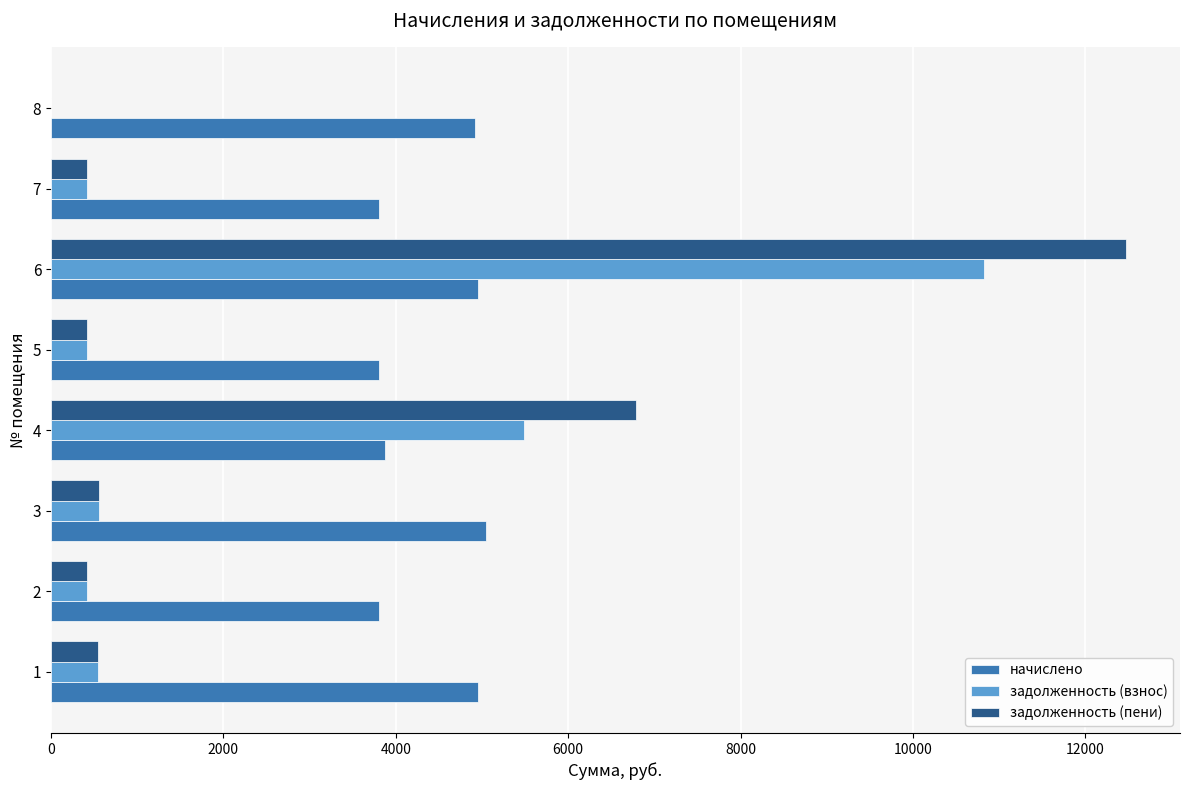

What is the highest value of the начислено series?

5041.8